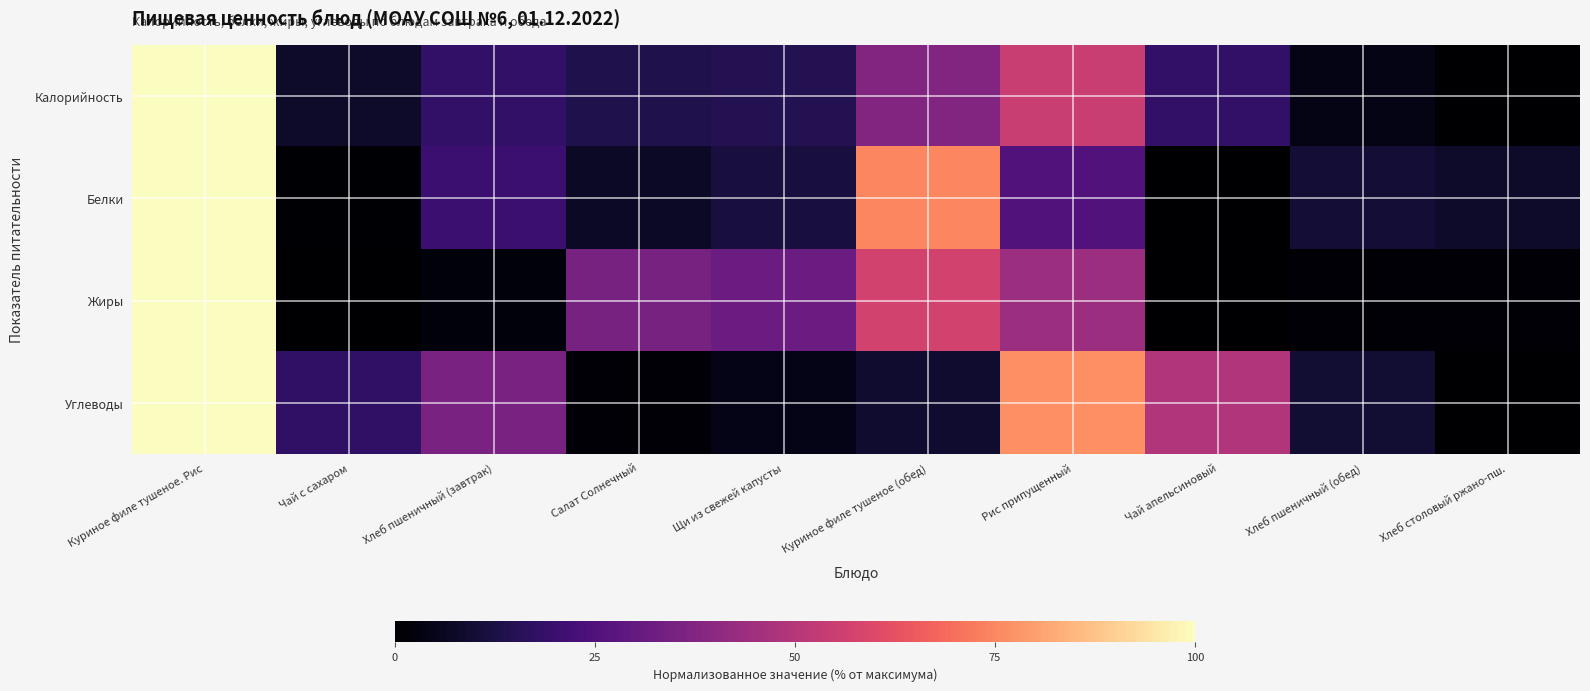

How many data points does each series have?

10